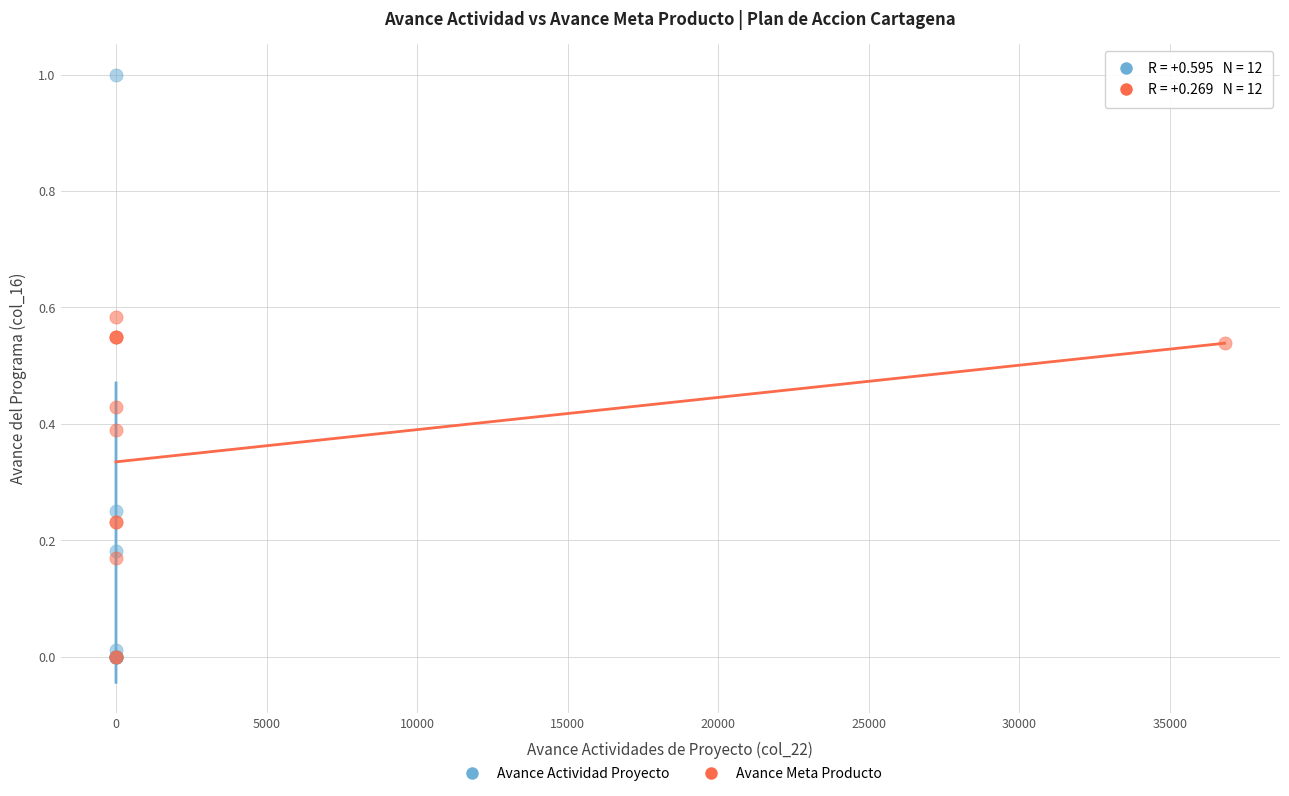

Which series reaches the maximum Y coordinate?

Avance Actividad Proyecto